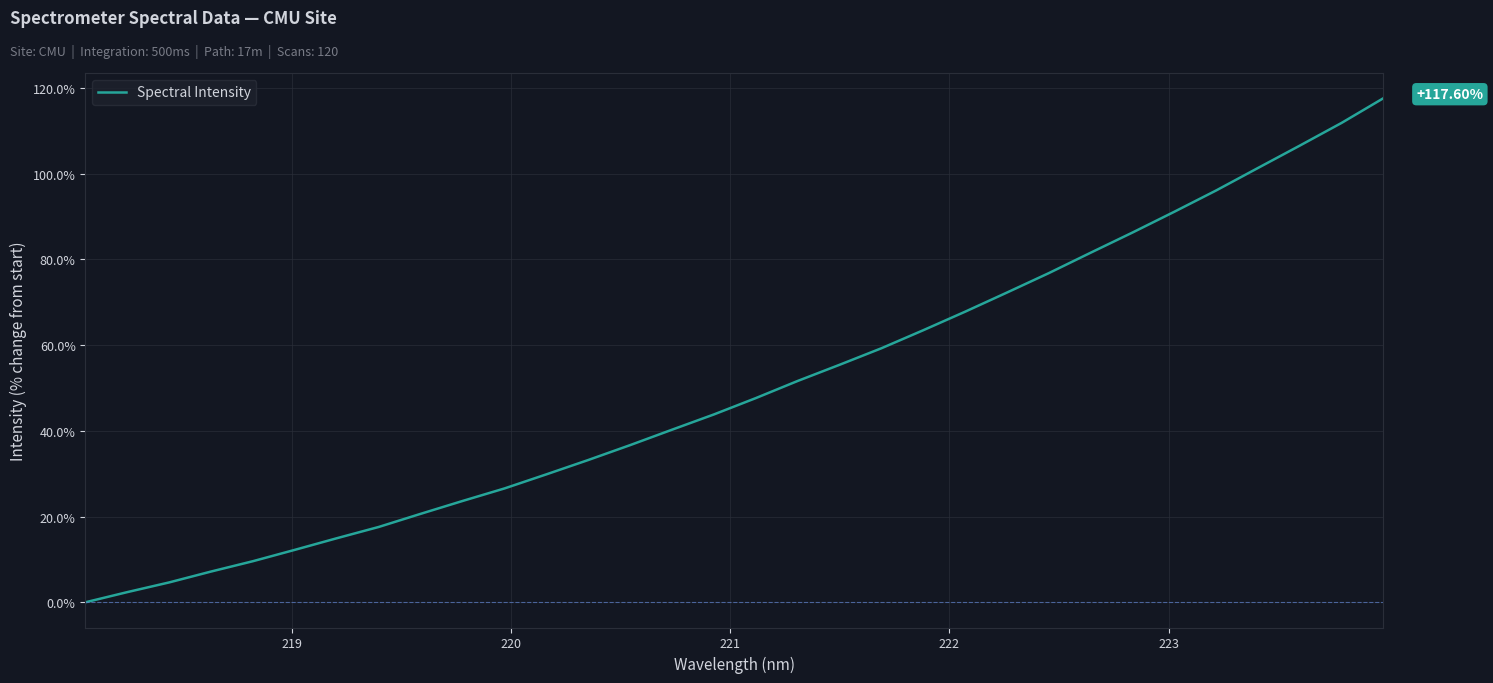

What is the difference between the maximum and minimum values?

117.6